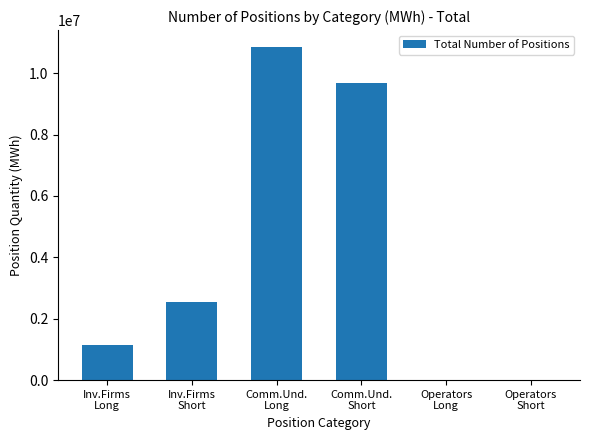

Reading right to left, extract all data points from this chart.

0	0	9686832	10859688	2549232	1139832